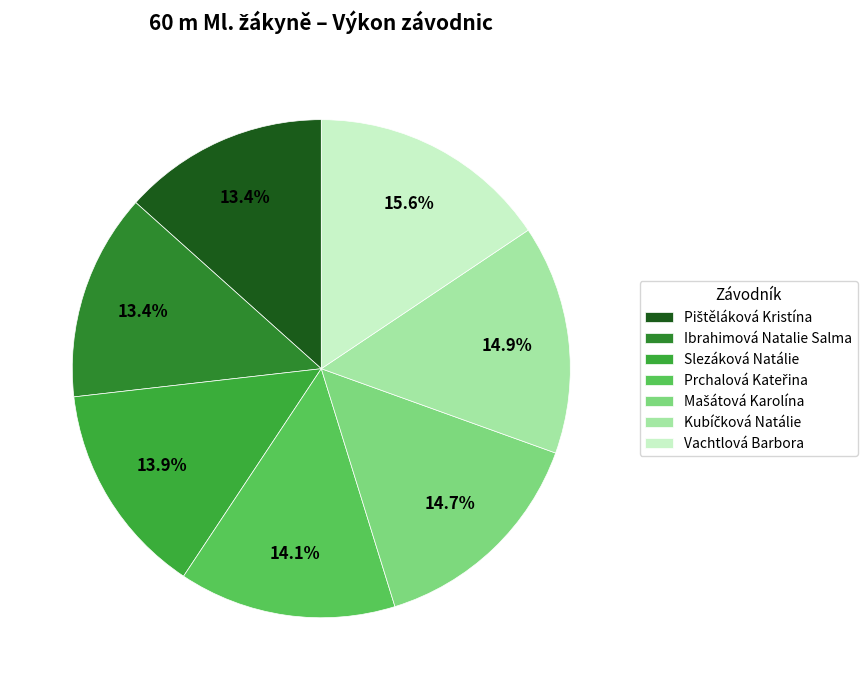

Does any single category account for the majority?

No